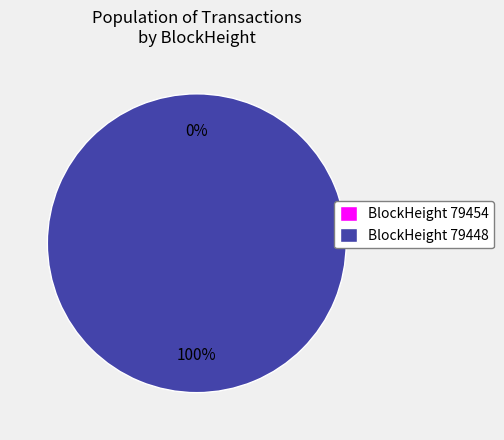

How many segments does this pie chart have?

2